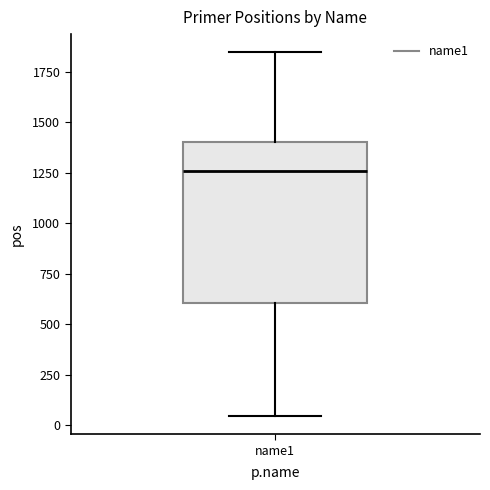

Where does the lower whisker of the box for name1 end on the y-axis? The values are not printed on the chart, so give them approximately, as read against the axis.

50